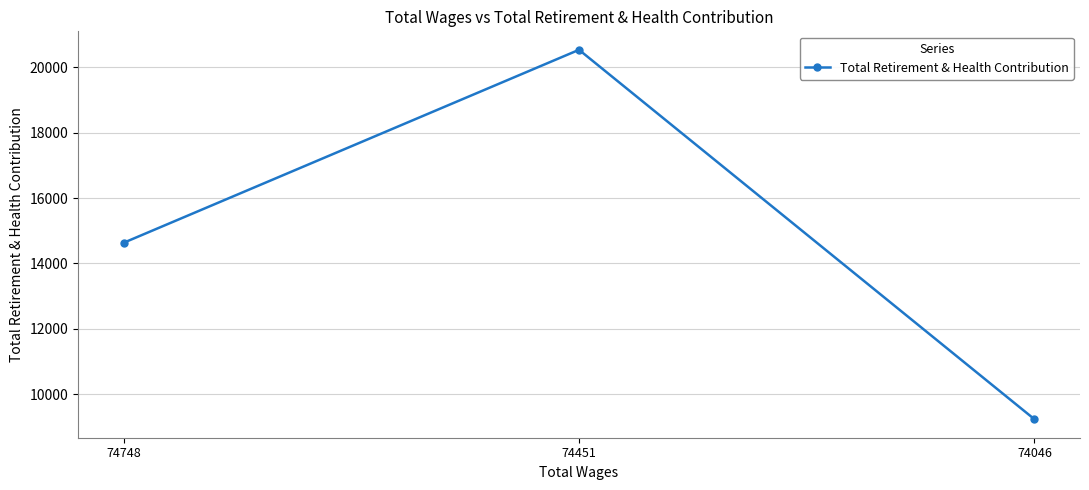

What is the sum of the values at 74451 and 74748?

35163